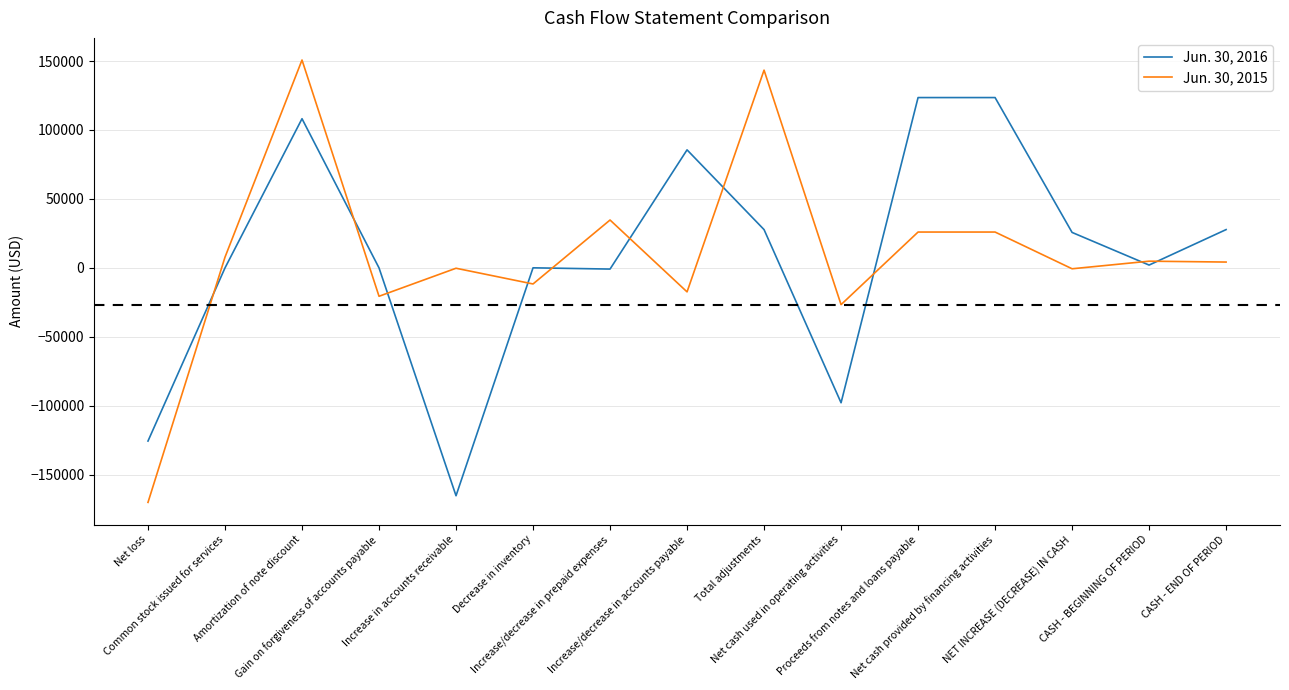

List the series in order of their overall mean, lowest first.

Jun. 30, 2016, Jun. 30, 2015